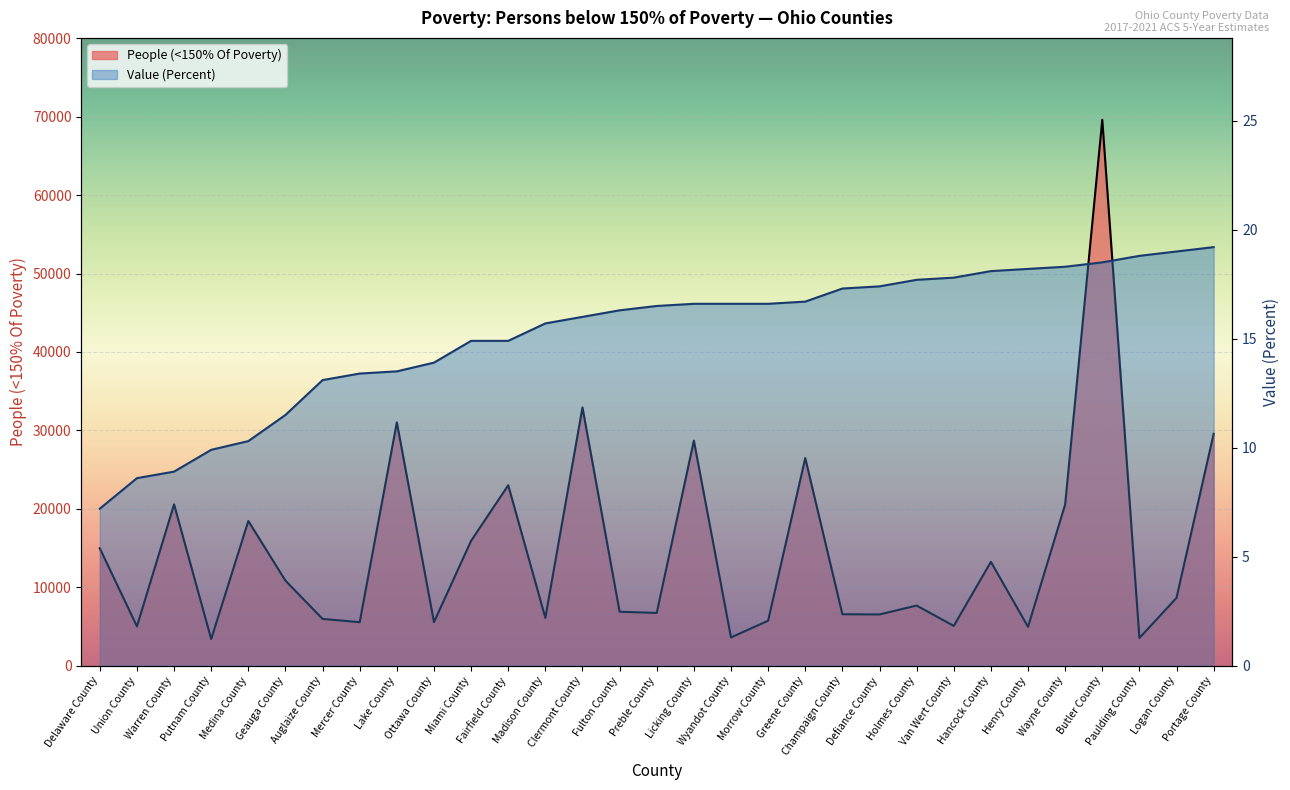

Rank the categories by Value (Percent) value from lowest to highest.

Delaware County, Union County, Warren County, Putnam County, Medina County, Geauga County, Auglaize County, Mercer County, Lake County, Ottawa County, Miami County, Fairfield County, Madison County, Clermont County, Fulton County, Preble County, Licking County, Wyandot County, Morrow County, Greene County, Champaign County, Defiance County, Holmes County, Van Wert County, Hancock County, Henry County, Wayne County, Butler County, Paulding County, Logan County, Portage County